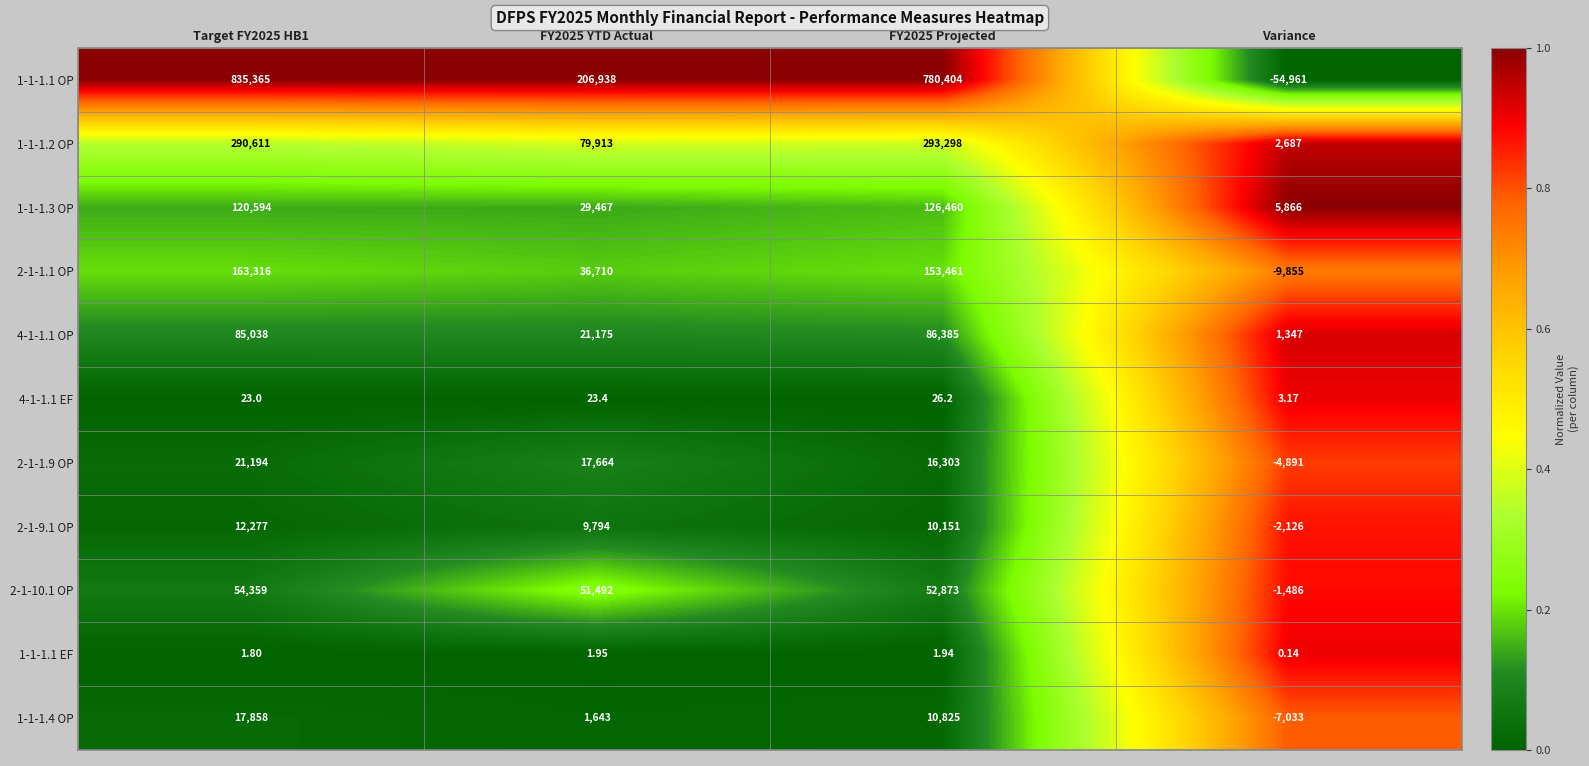

Which category has the lowest value in the 4-1-1.1 OP series?

Variance